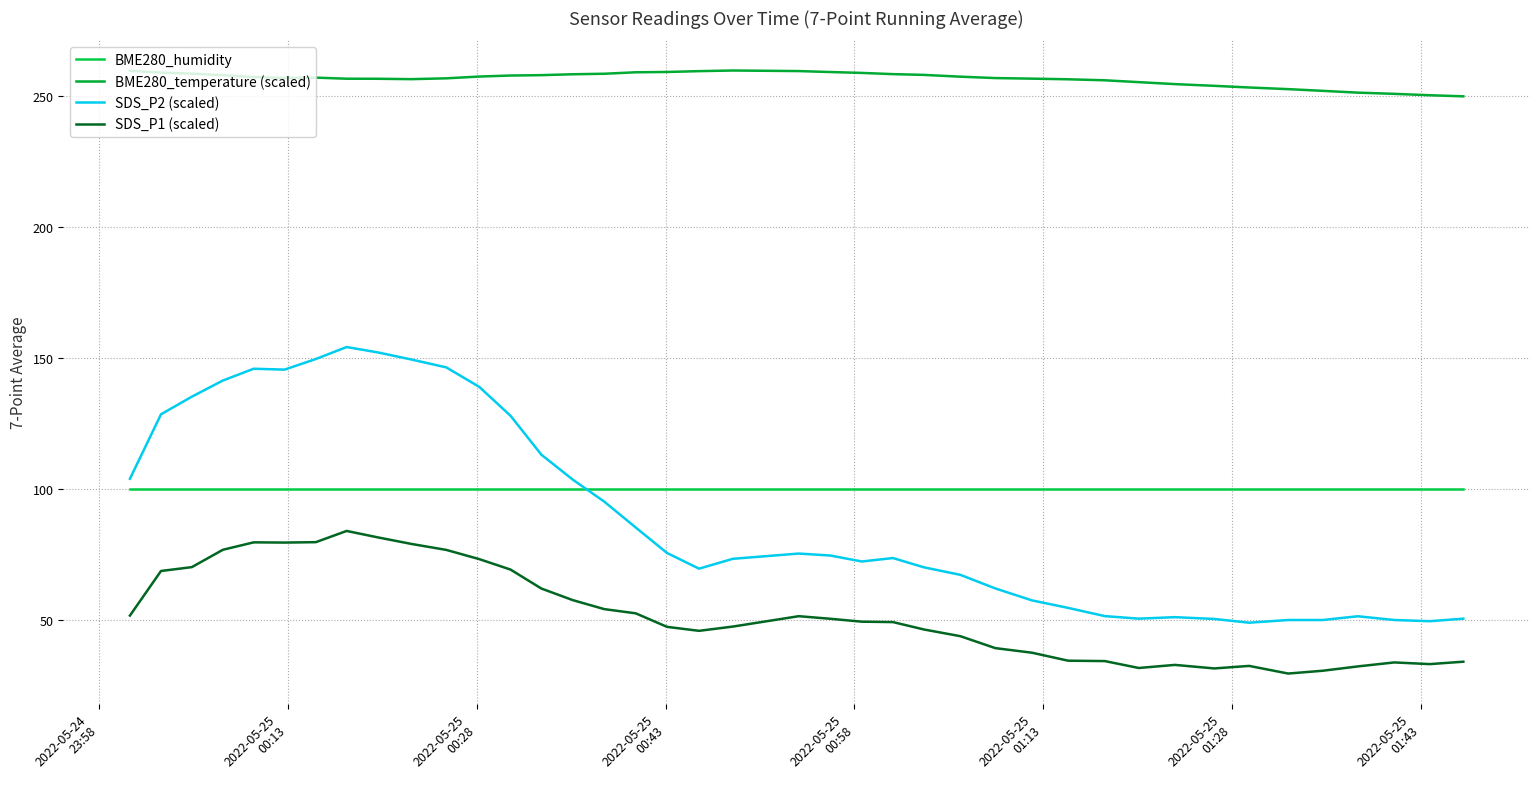

True or false: SDS_P1 (scaled) and BME280_humidity intersect in this chart.

False